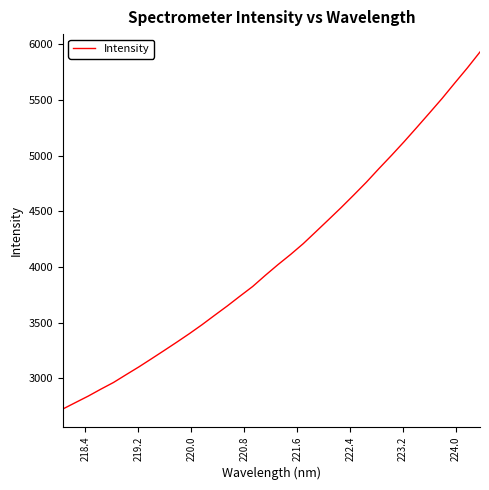

What is the minimum value shown in the chart?

2723.4